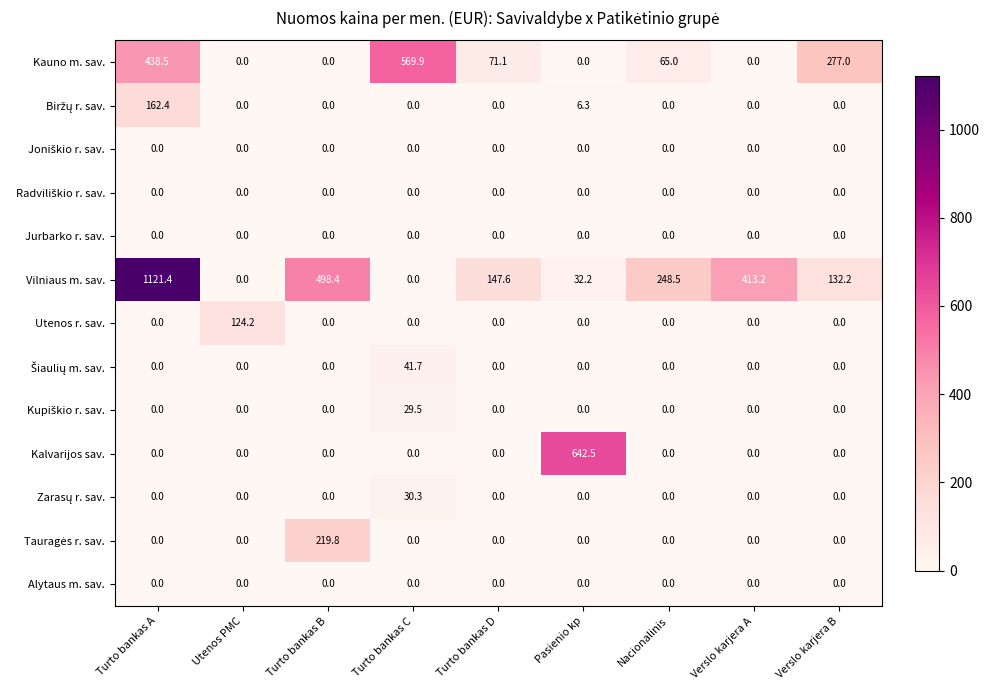

The value of Jurbarko r. sav. at Turto bankas D is 0.0. True or false?

True